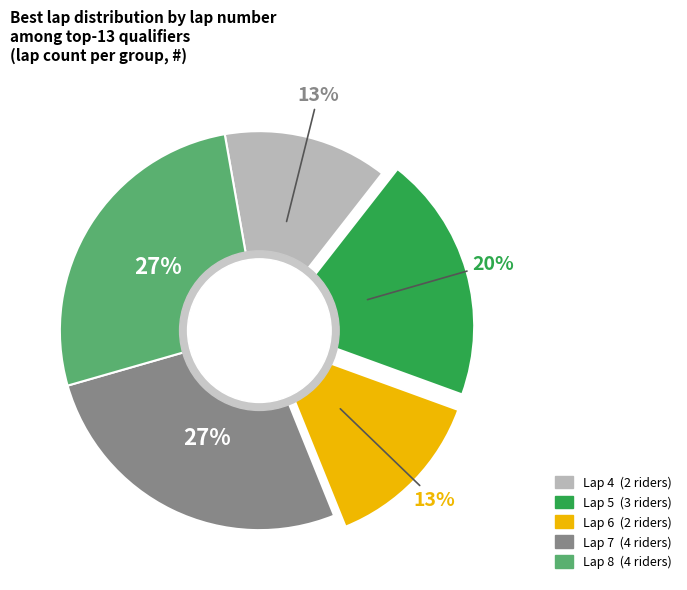

Does any single category account for the majority?

No